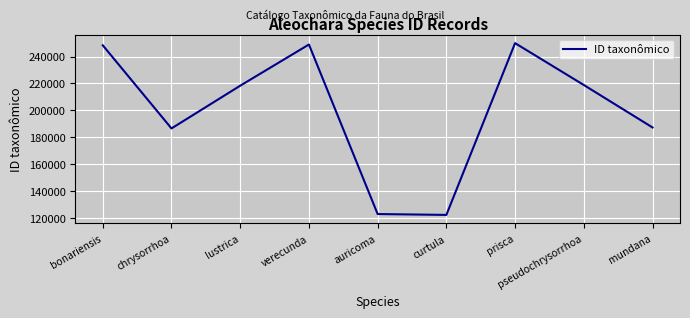

What is the difference between the values at chrysorrhoa and prisca?

63427